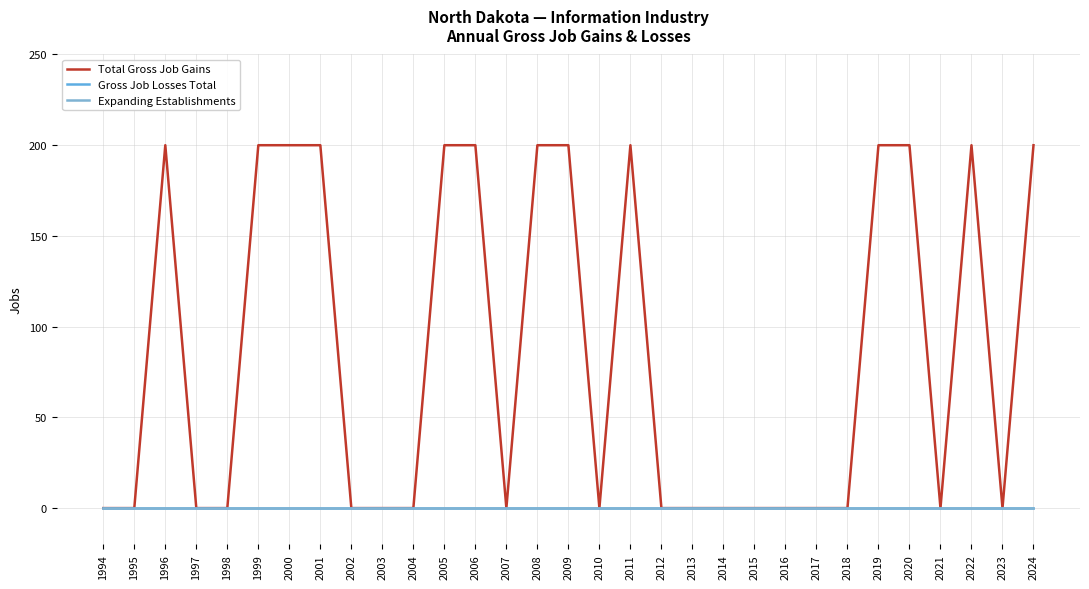

Which has a higher value, 2011 or 2001?

2011